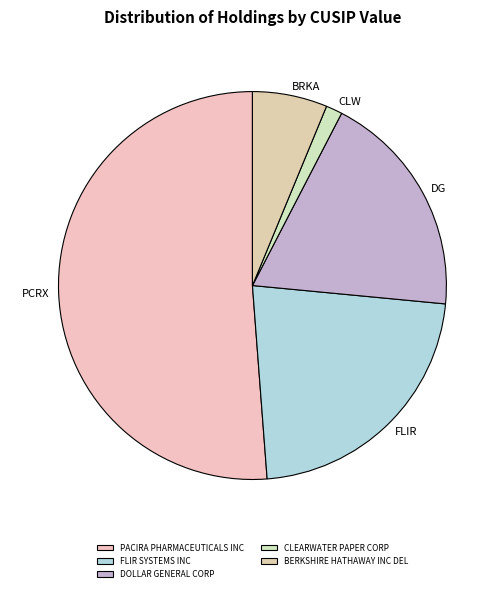

Do CLEARWATER PAPER CORP and DOLLAR GENERAL CORP together represent more than half of the pie?

No